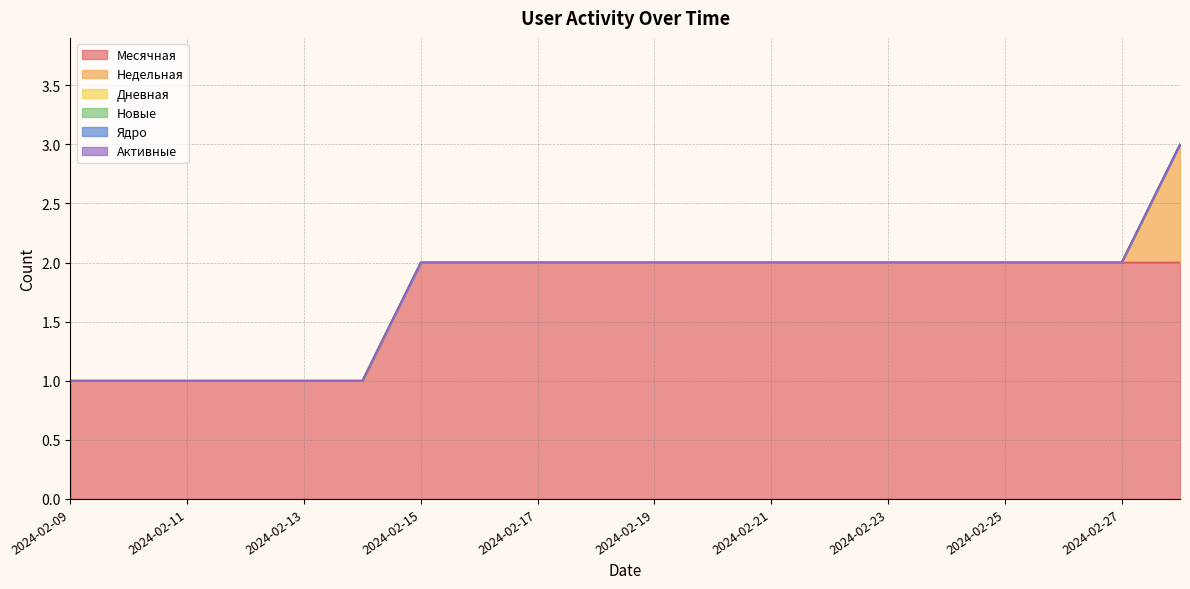

Is it true that Недельная equals 0 at 2024-02-25?

False